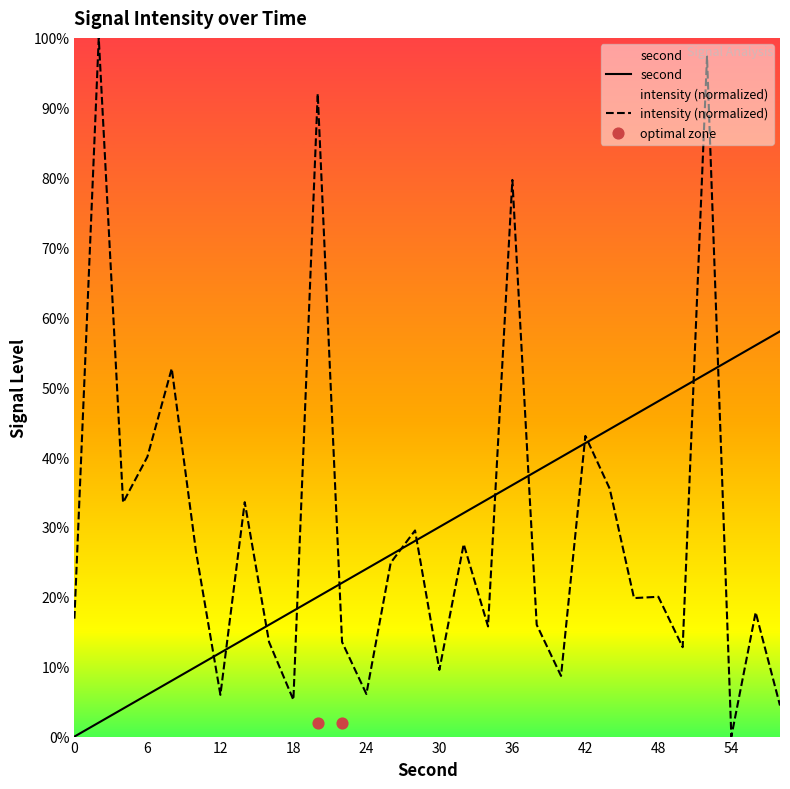

What is the total value across all series at 50?

62.8